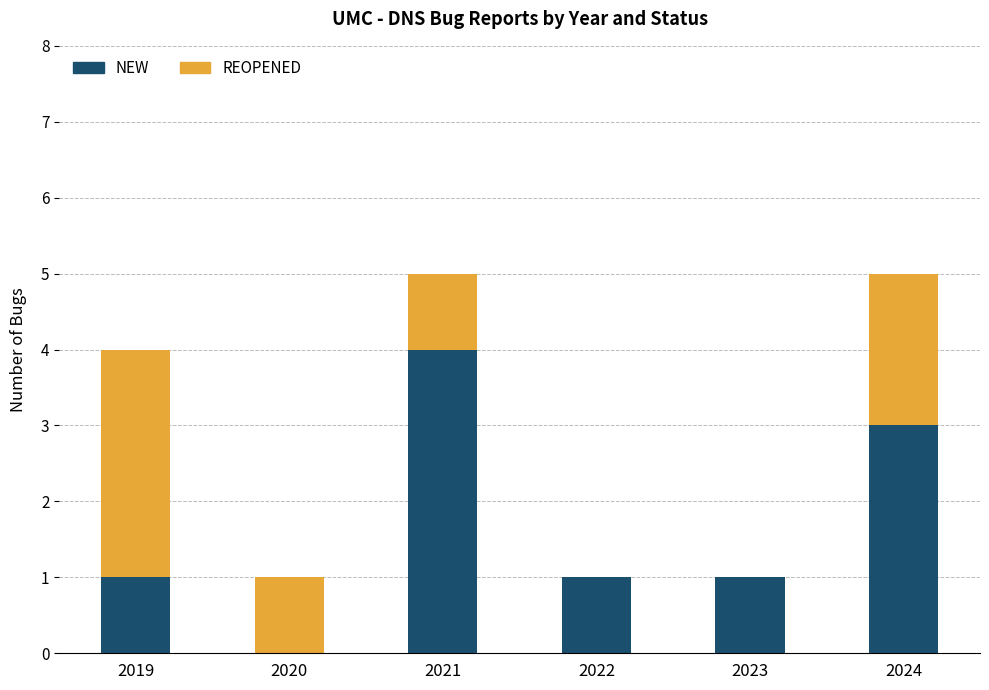

Reading right to left, what are the values for NEW?

2024=3	2023=1	2022=1	2021=4	2020=0	2019=1